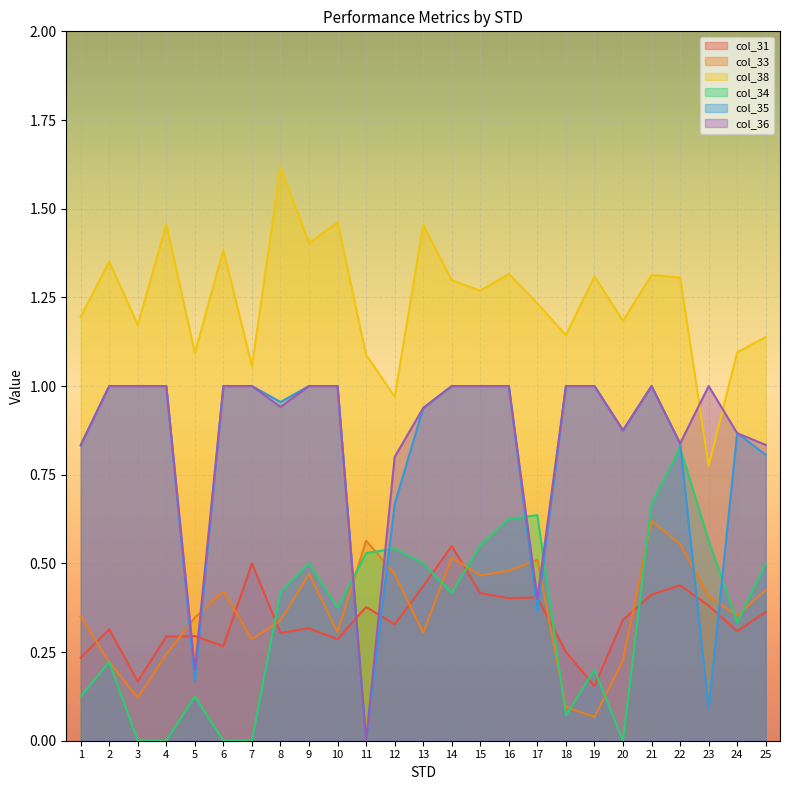

Reading left to right, list all the values displayed in this chart.

col_31: 1=0.2	2=0.3	3=0.2	4=0.3	5=0.3	6=0.3	7=0.5	8=0.3	9=0.3	10=0.3	11=0.4	12=0.3	13=0.4	14=0.5	15=0.4	16=0.4	17=0.4	18=0.2	19=0.2	20=0.3	21=0.4	22=0.4	23=0.4	24=0.3	25=0.4
col_33: 1=0.3	2=0.2	3=0.1	4=0.2	5=0.3	6=0.4	7=0.3	8=0.3	9=0.5	10=0.3	11=0.6	12=0.5	13=0.3	14=0.5	15=0.5	16=0.5	17=0.5	18=0.1	19=0.1	20=0.2	21=0.6	22=0.6	23=0.4	24=0.4	25=0.4
col_38: 1=1.2	2=1.4	3=1.2	4=1.5	5=1.1	6=1.4	7=1.1	8=1.6	9=1.4	10=1.5	11=1.1	12=1.0	13=1.5	14=1.3	15=1.3	16=1.3	17=1.2	18=1.1	19=1.3	20=1.2	21=1.3	22=1.3	23=0.8	24=1.1	25=1.1
col_34: 1=0.1	2=0.2	3=0.0	4=0.0	5=0.1	6=0.0	7=0.0	8=0.4	9=0.5	10=0.4	11=0.5	12=0.5	13=0.5	14=0.4	15=0.6	16=0.6	17=0.6	18=0.1	19=0.2	20=0.0	21=0.7	22=0.8	23=0.6	24=0.3	25=0.5
col_35: 1=0.8	2=1.0	3=1.0	4=1.0	5=0.2	6=1.0	7=1.0	8=1.0	9=1.0	10=1.0	11=0.0	12=0.7	13=0.9	14=1.0	15=1.0	16=1.0	17=0.4	18=1.0	19=1.0	20=0.9	21=1.0	22=0.8	23=0.1	24=0.9	25=0.8
col_36: 1=0.8	2=1.0	3=1.0	4=1.0	5=0.2	6=1.0	7=1.0	8=0.9	9=1.0	10=1.0	11=0.0	12=0.8	13=0.9	14=1.0	15=1.0	16=1.0	17=0.4	18=1.0	19=1.0	20=0.9	21=1.0	22=0.8	23=1.0	24=0.9	25=0.8